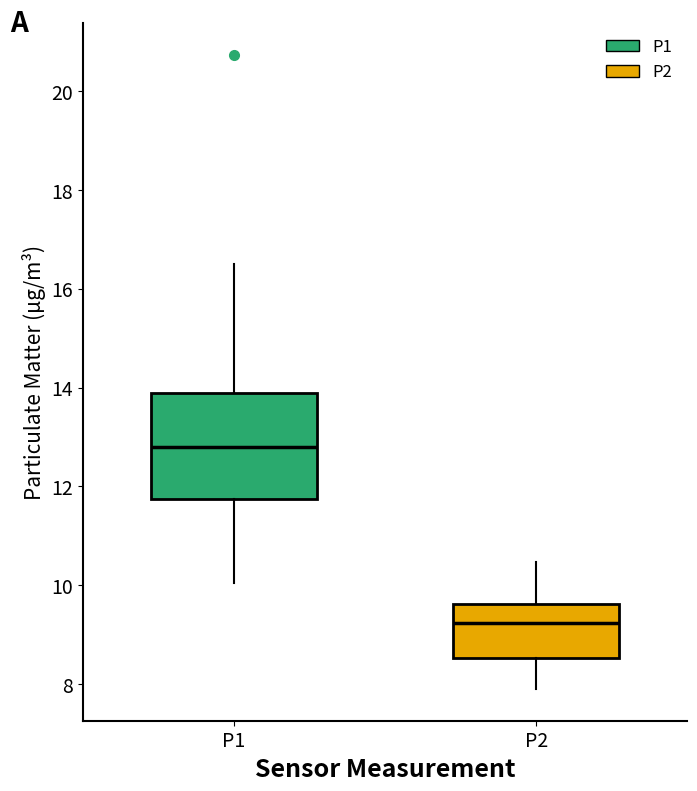

Reading left to right, transcribe this box plot: for each box, give where its median line is, the range the box spans, and where its two whiskers end, as read against the y-axis. The values are not printed on the chart, so give them approximately, as read against the axis.

P1: median 12.8, box 11.8 to 13.8, whiskers 10.0 to 16.6
P2: median 9.2, box 8.6 to 9.6, whiskers 8.0 to 10.4